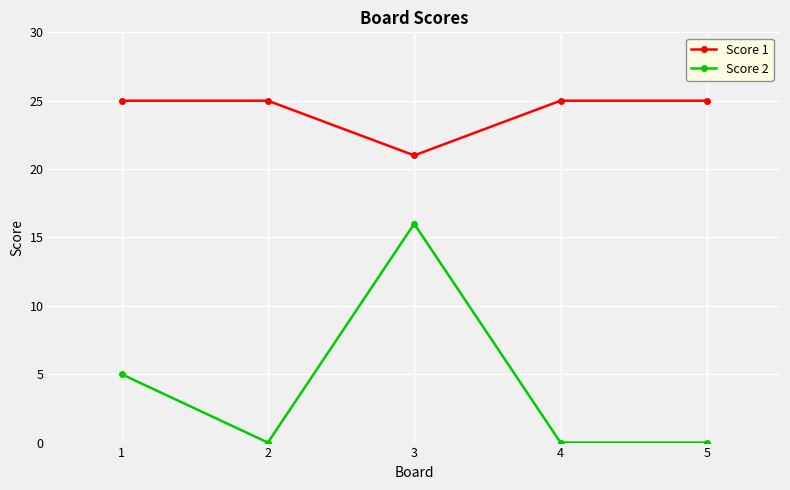

List the series in order of their peak value, lowest first.

Score 2, Score 1